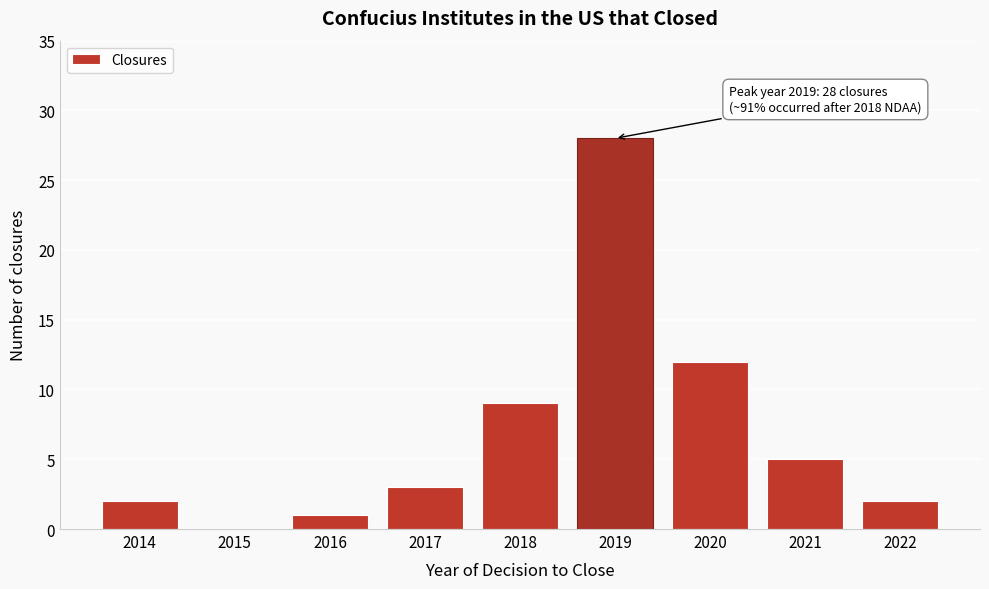

Reading left to right, what are all the values shown in this chart?

2014=2	2015=0	2016=1	2017=3	2018=9	2019=28	2020=12	2021=5	2022=2